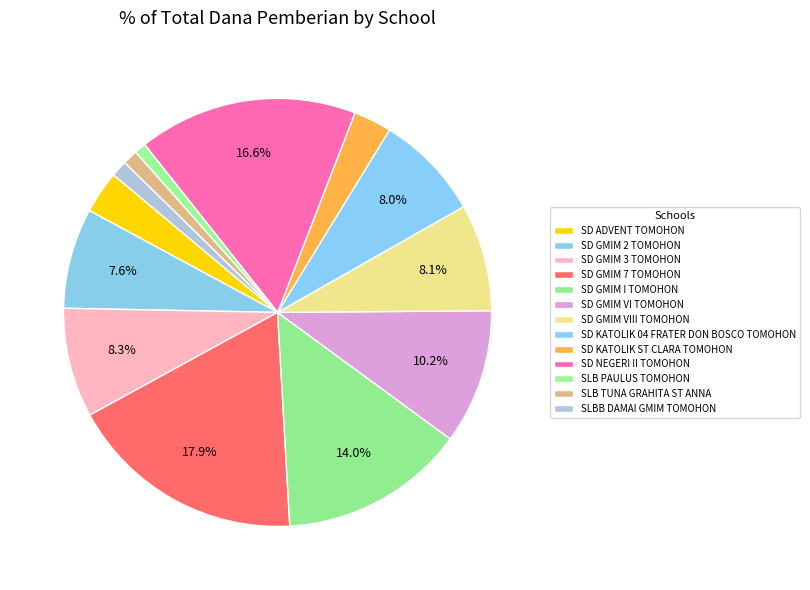

To the nearest percent, what percentage of the pie is SD GMIM VI TOMOHON?

10%